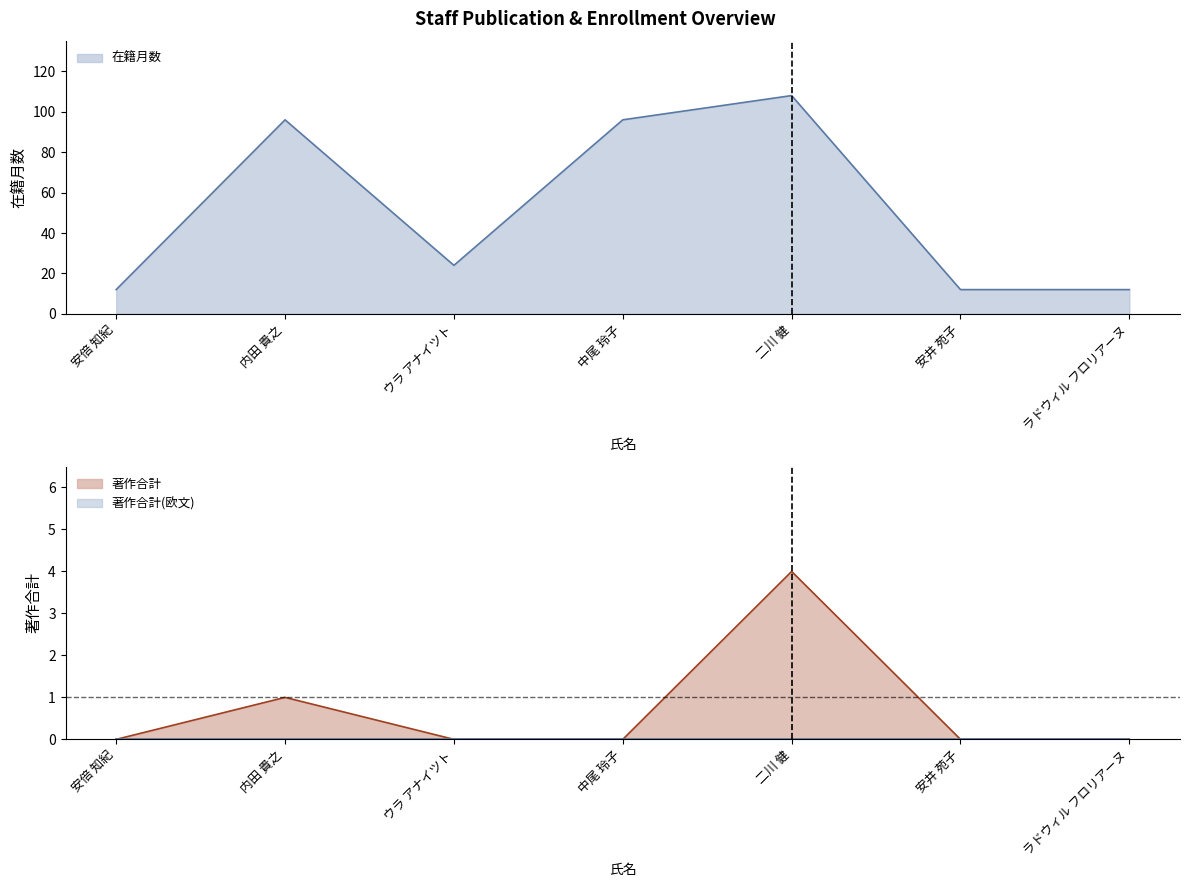

What is the value of the 著作合計 point at the 2nd from the left?

1